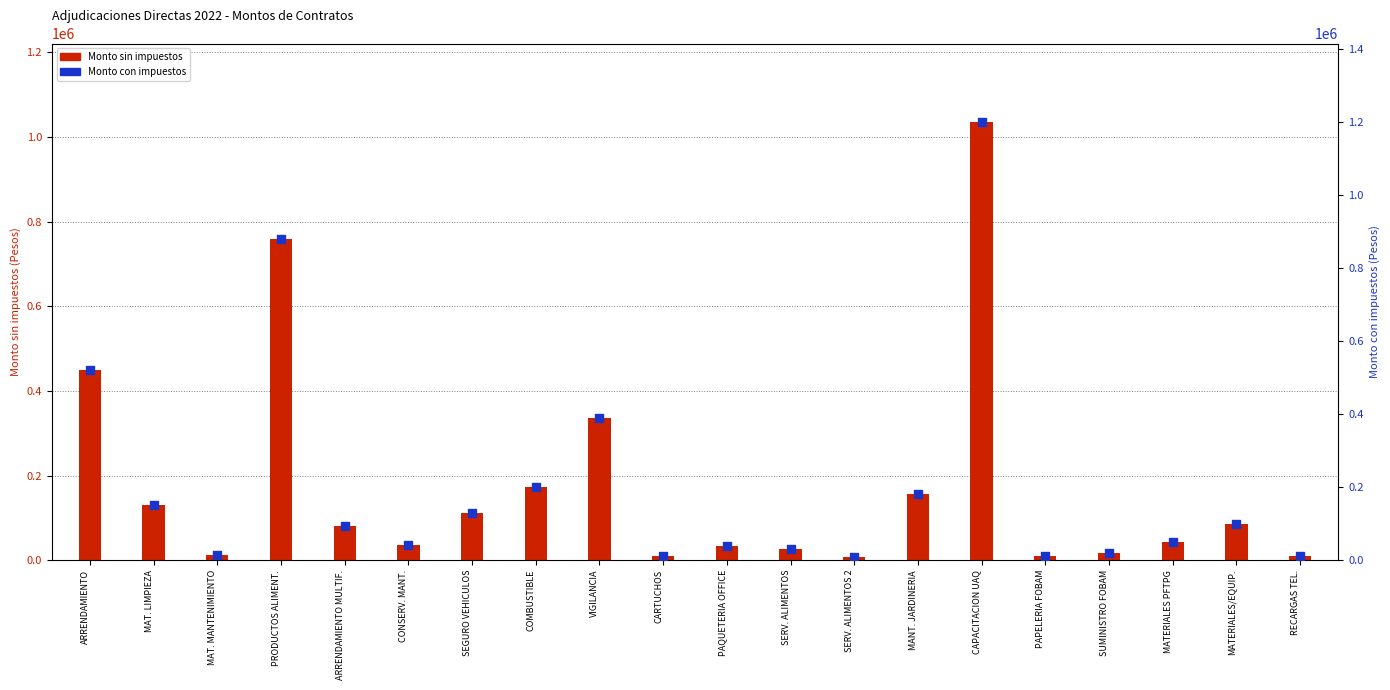

What is the total value across all series at SUMINISTRO FOBAM?

37241.4